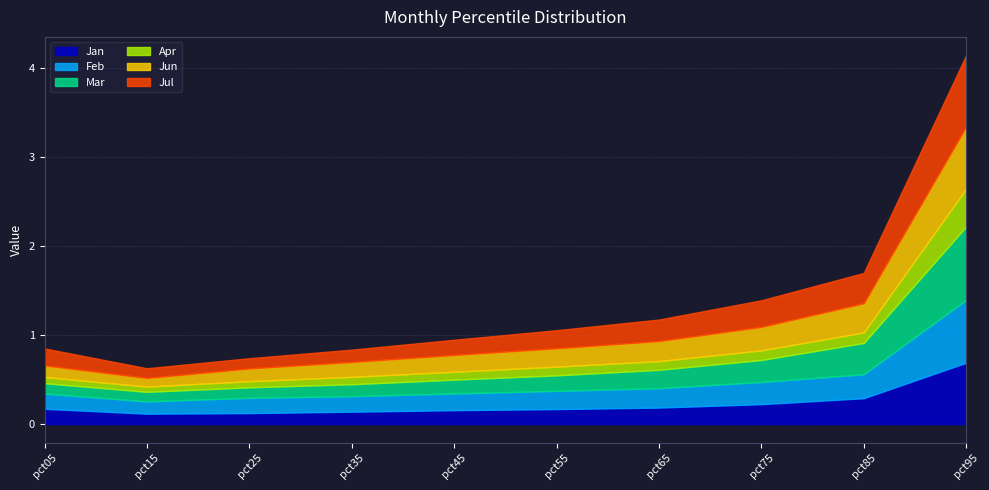

What is the lowest value of the Jun series?

0.1